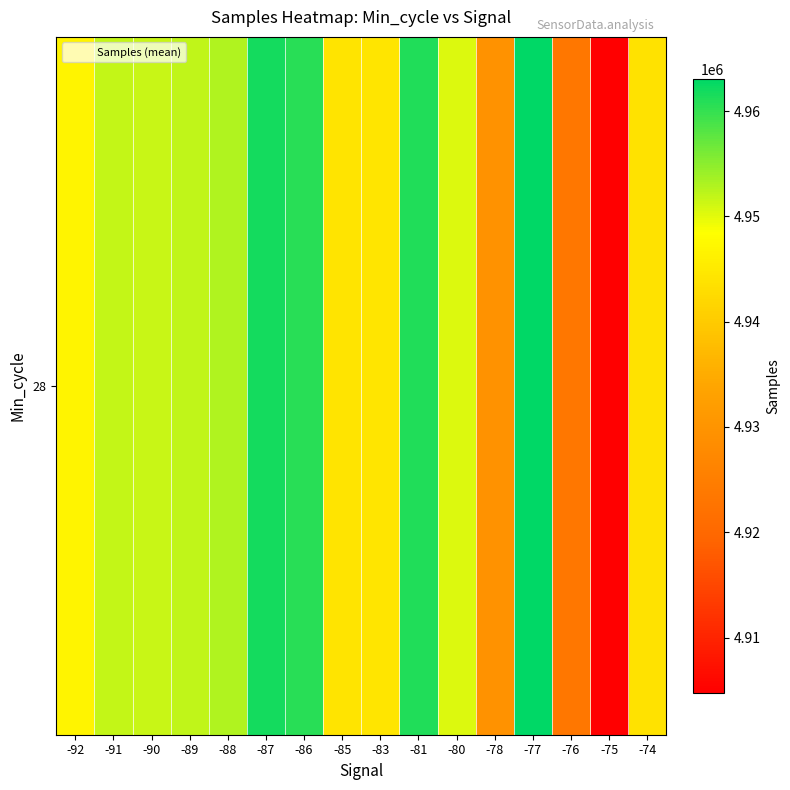

Which label corresponds to the largest value in the chart?

-77